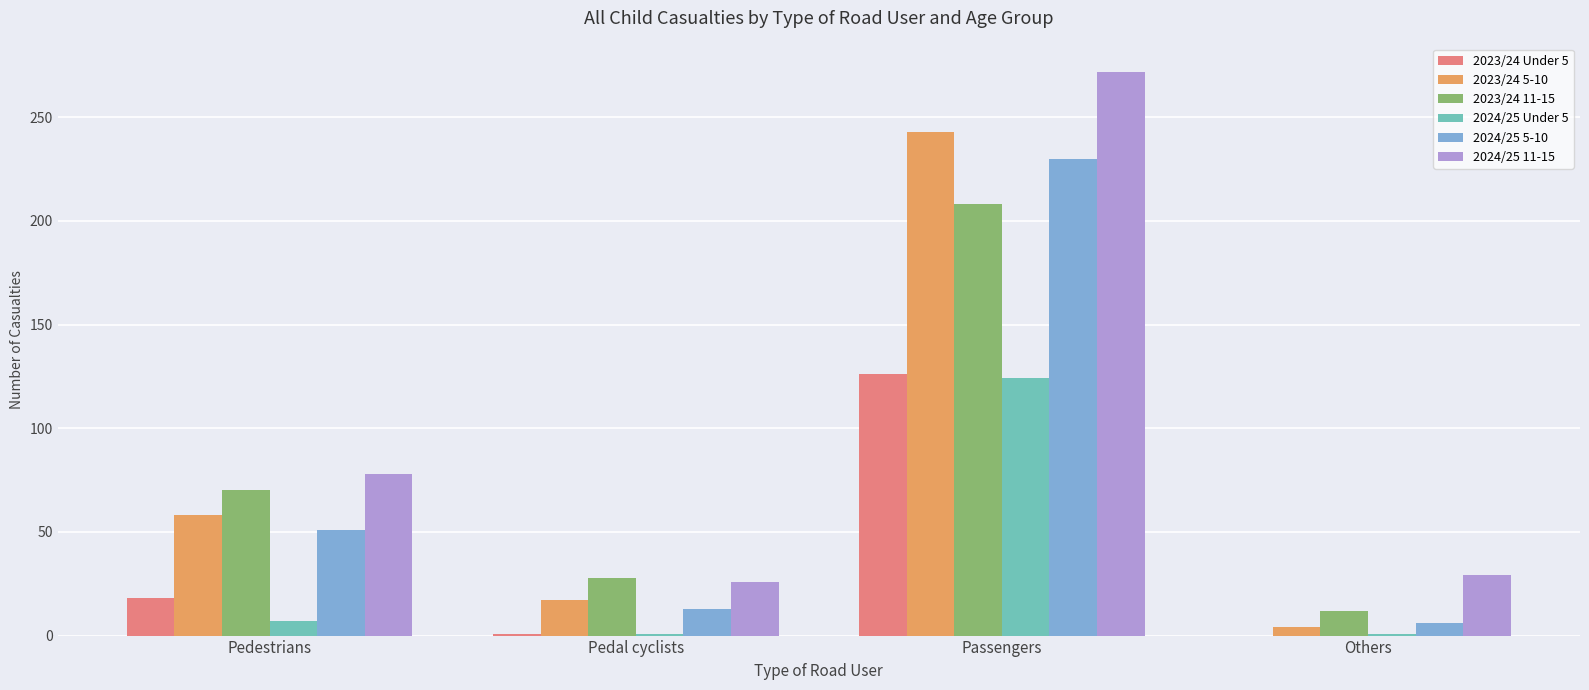

True or false: 2023/24 5-10 has a value of 390 at Passengers.

False